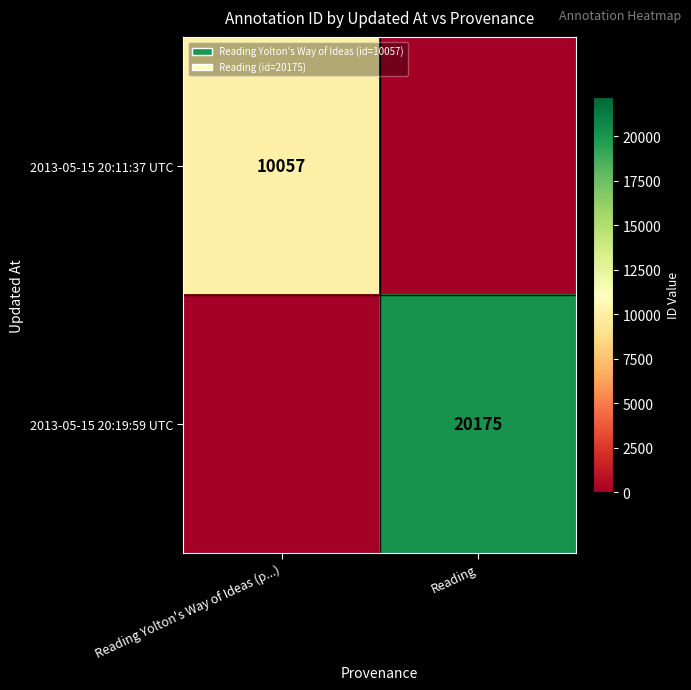

Which category has the lowest value across all series?

Reading